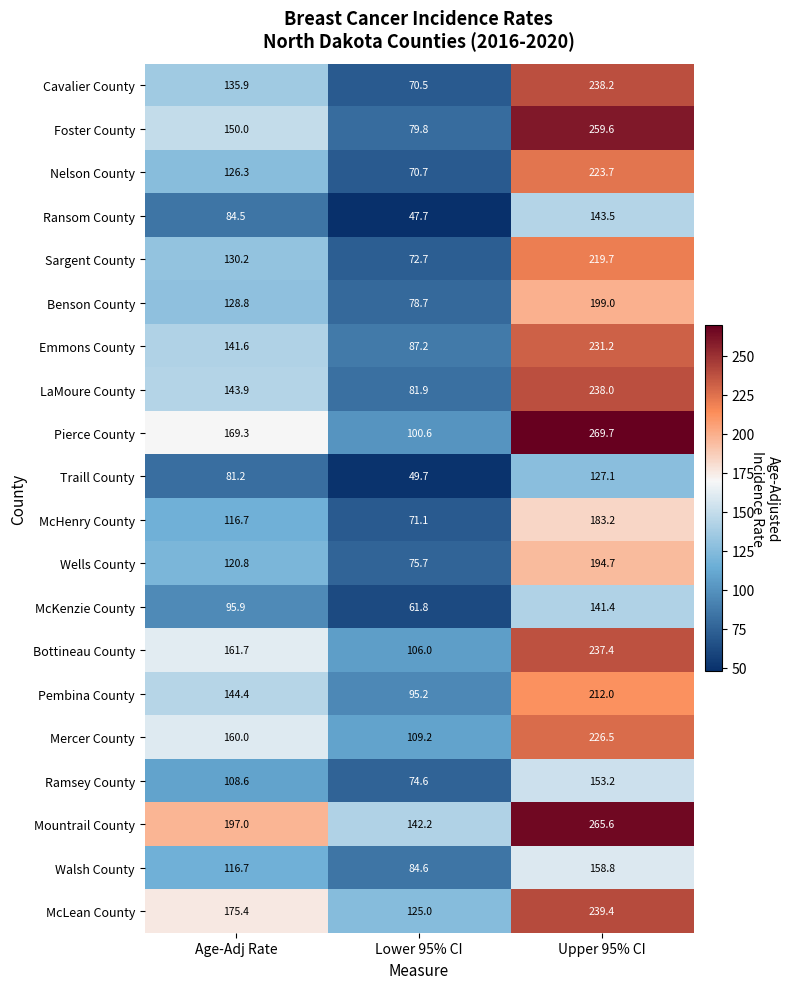

What is the approximate value of Pierce County at Lower 95% CI?

100.6